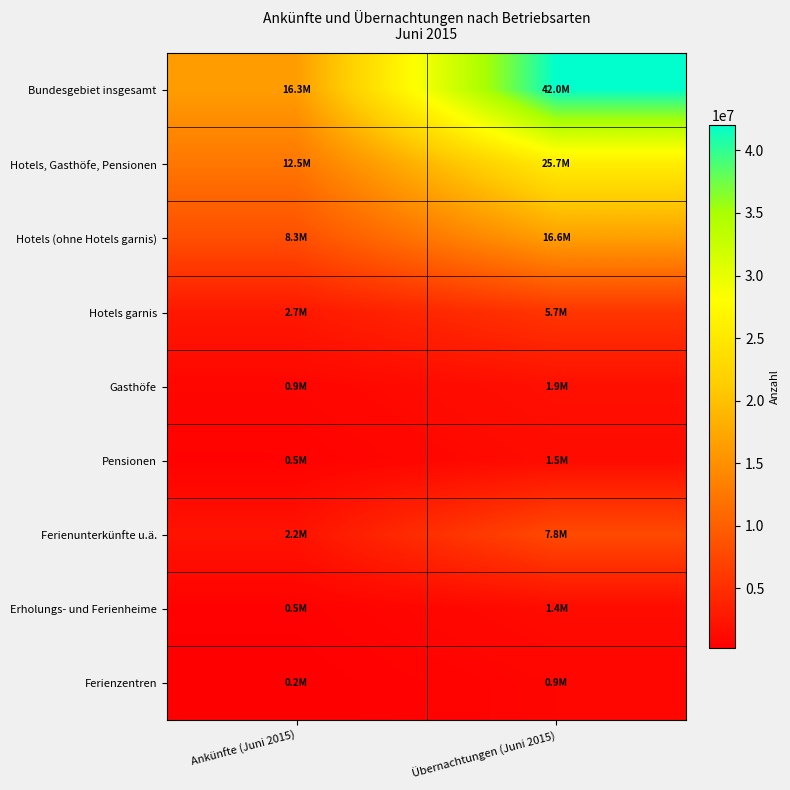

Which series has the widest spread of values?

Bundesgebiet insgesamt